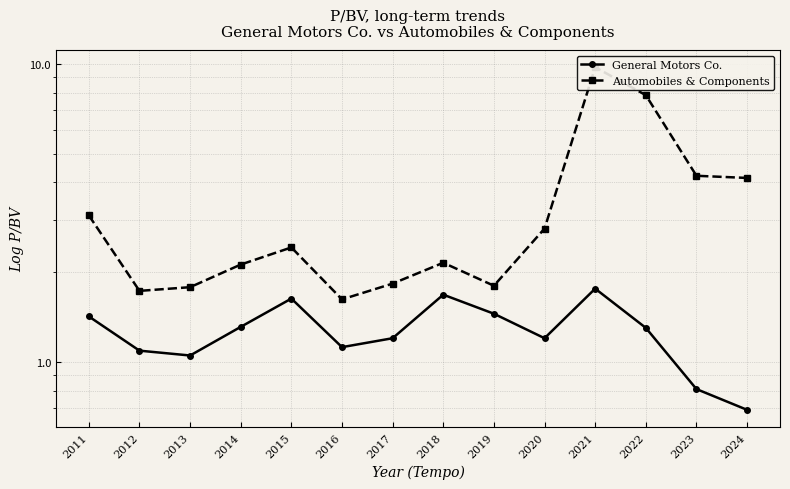

What is the difference between the Automobiles & Components values at 2016 and 2024?

2.5